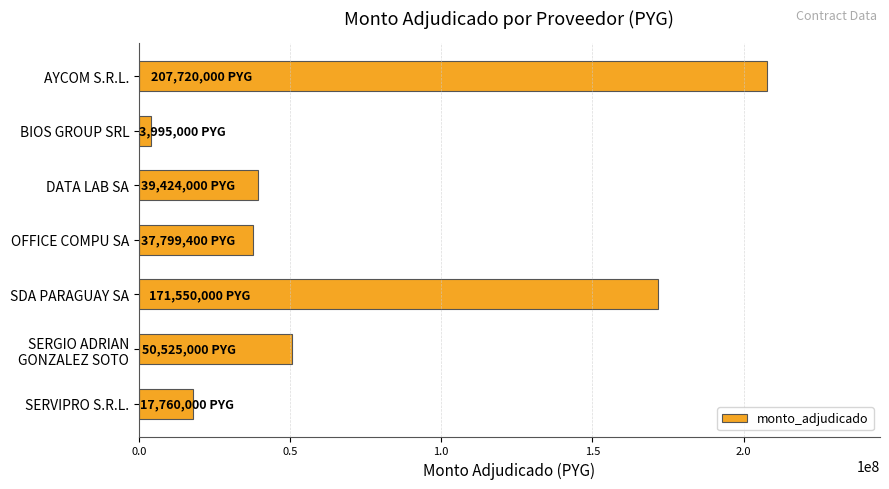

Are the bars horizontal?

Yes